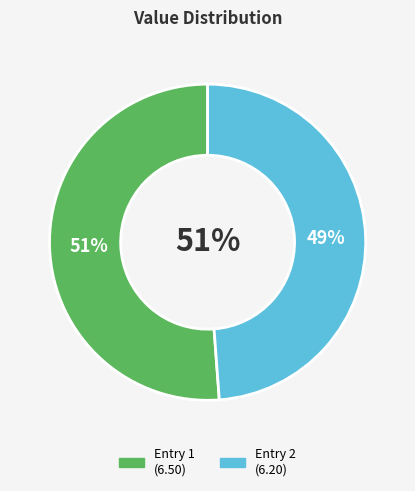

Is there a majority slice in this chart?

Yes